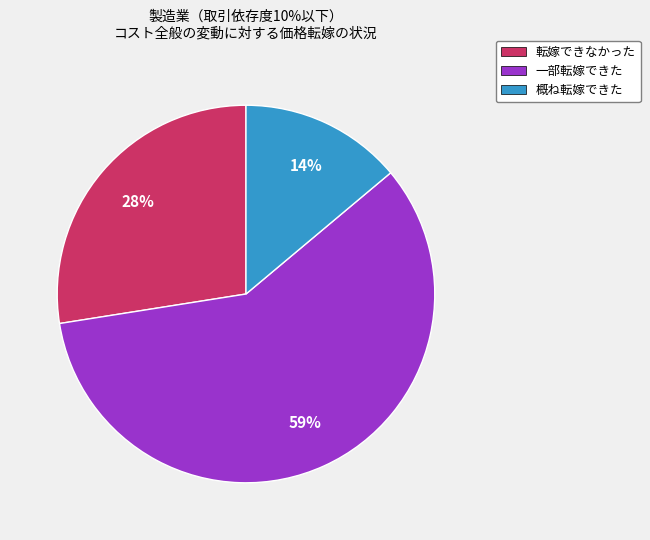

How many segments does this pie chart have?

3